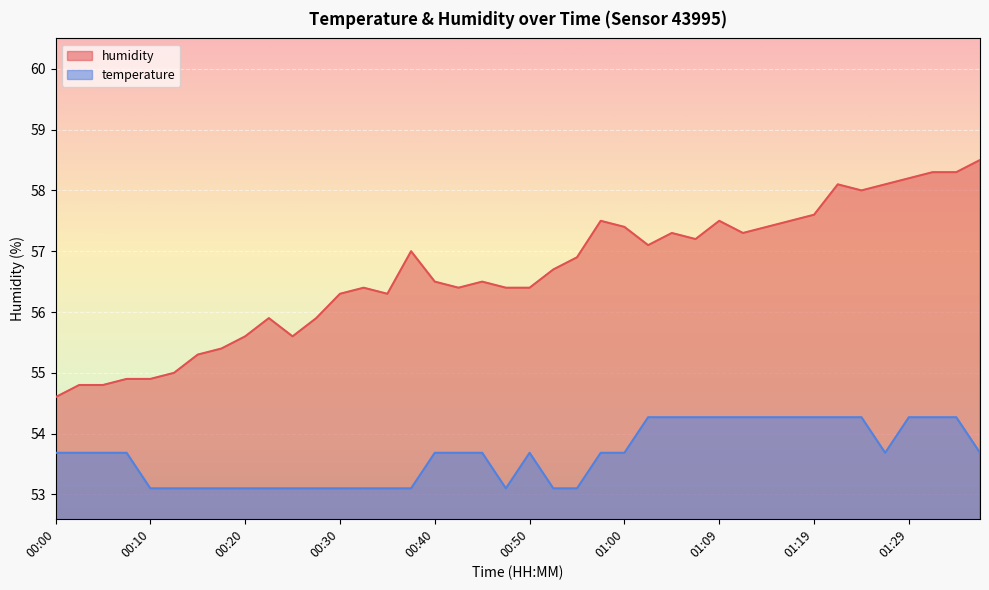

At which category is the sum across all series the highest?

01:32